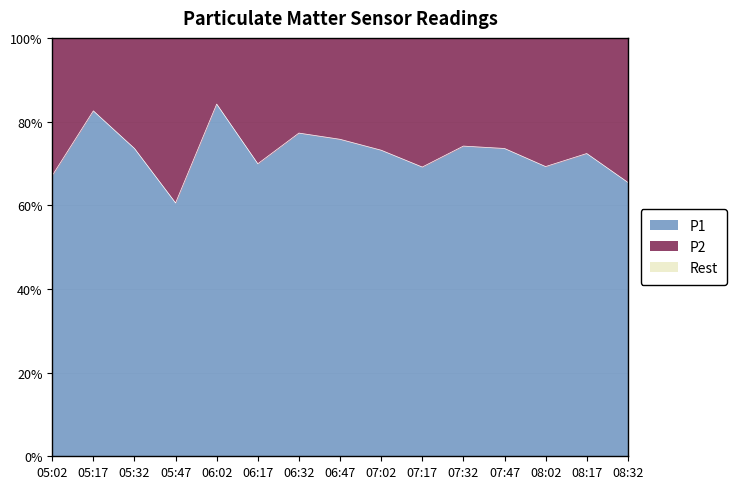

True or false: P2 and P1 cross at least once.

False